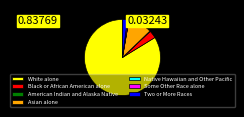

Which has a higher value, Two or More Races or Asian alone?

Asian alone